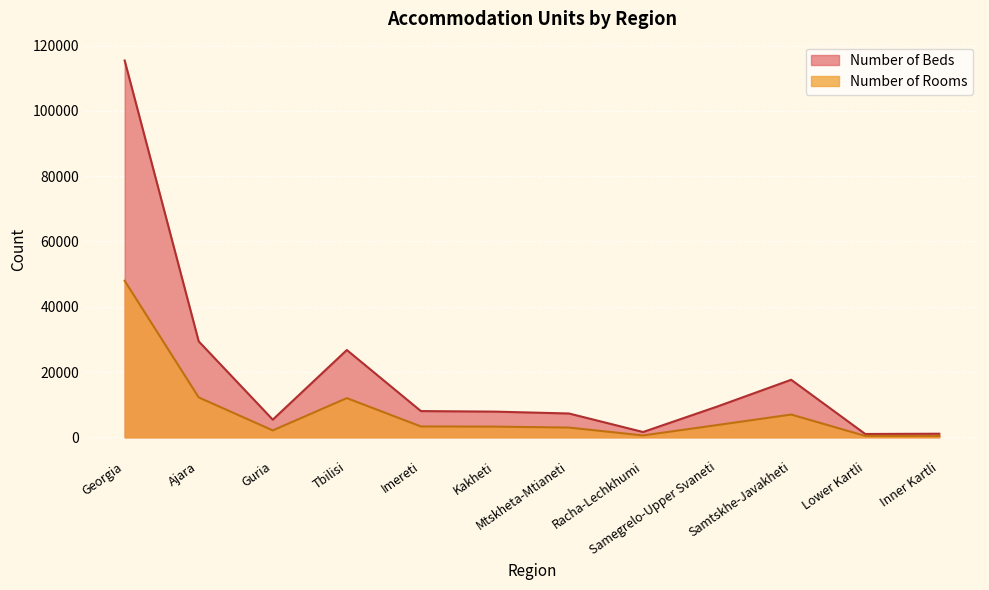

What value does the Number of Rooms series have at Georgia, to the nearest 10?

47970